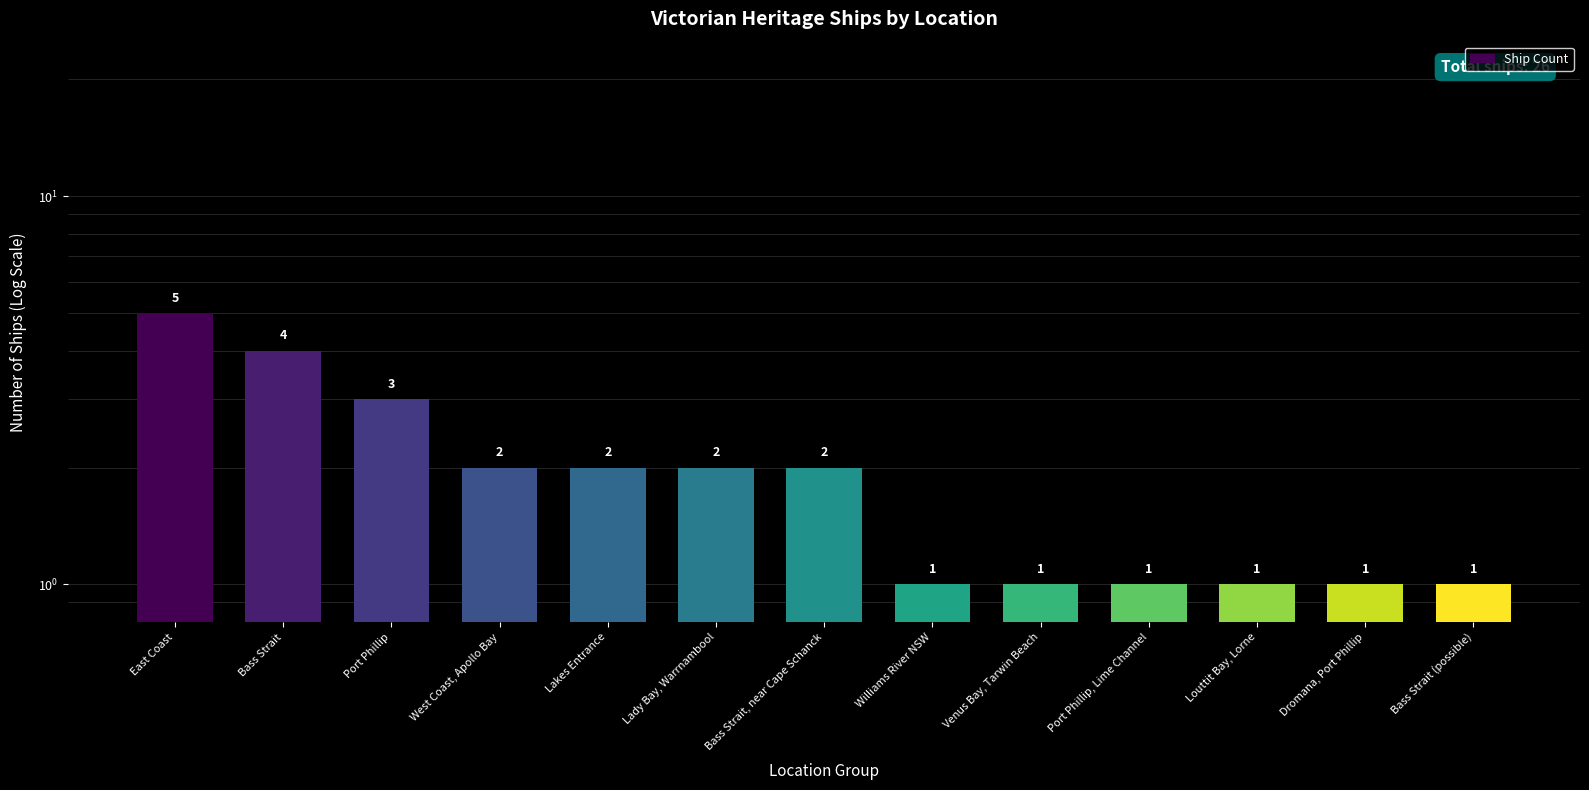

What is the difference between the maximum and minimum values?

4